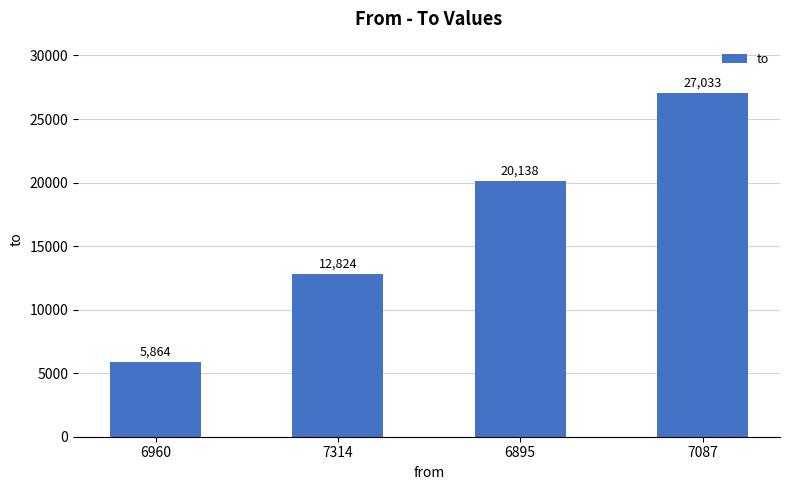

How many categories are shown in the chart?

4